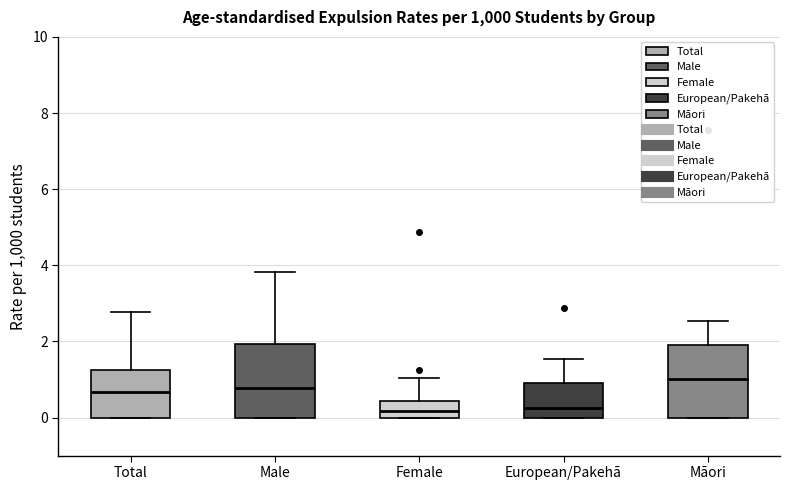

Where does the median line of the box for Total sit on the y-axis? The values are not printed on the chart, so give them approximately, as read against the axis.

0.6